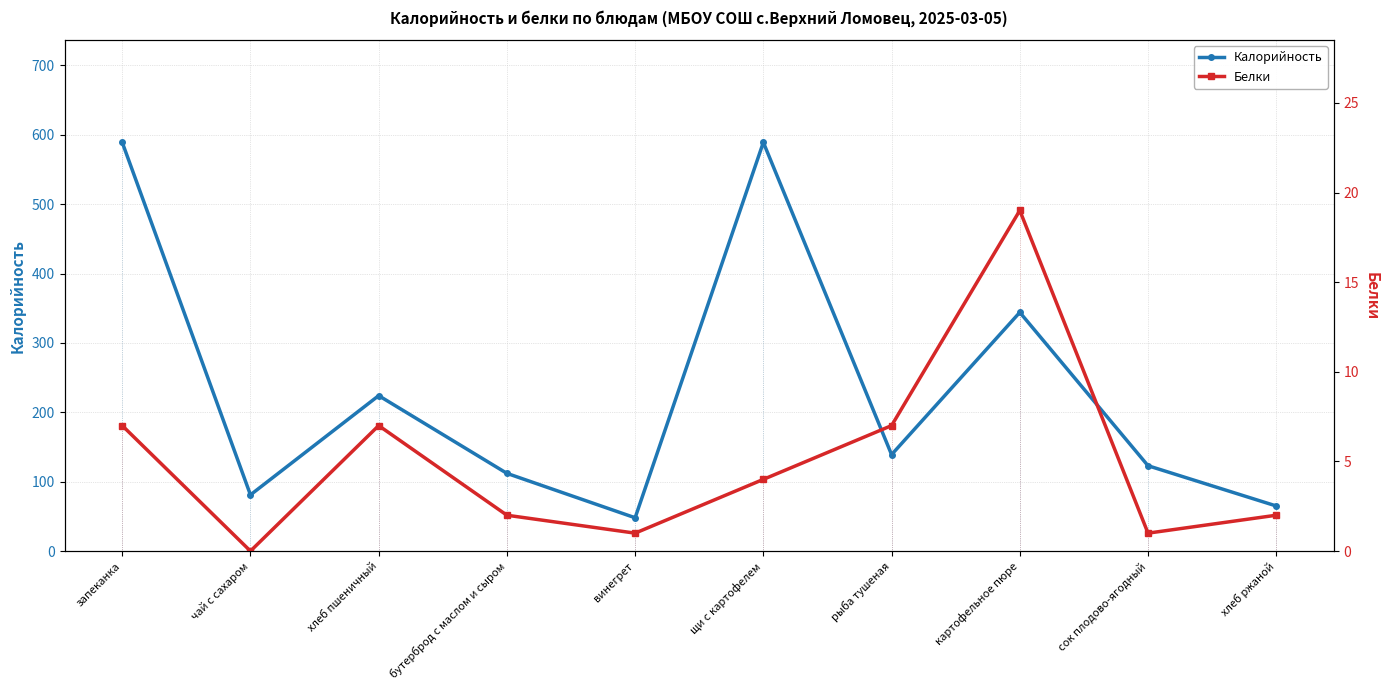

What position from the right is чай с сахаром?

9